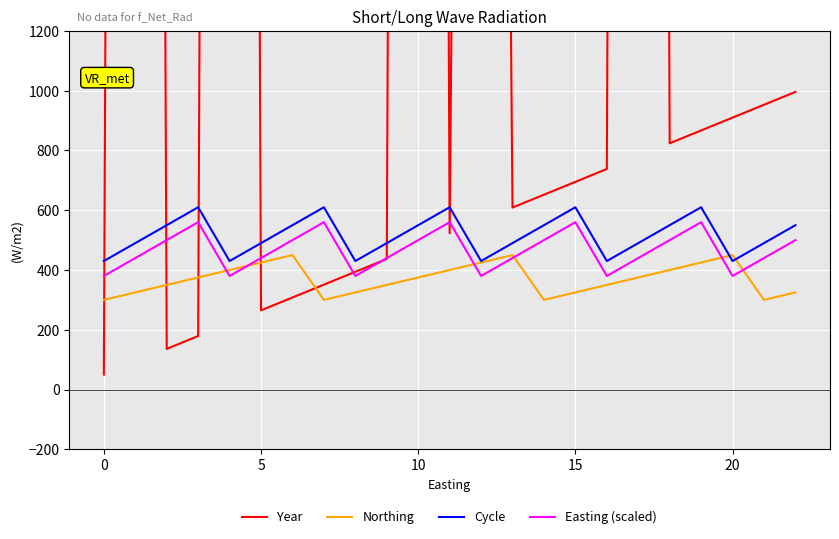

Where is Year nearest to the value 12050?

12